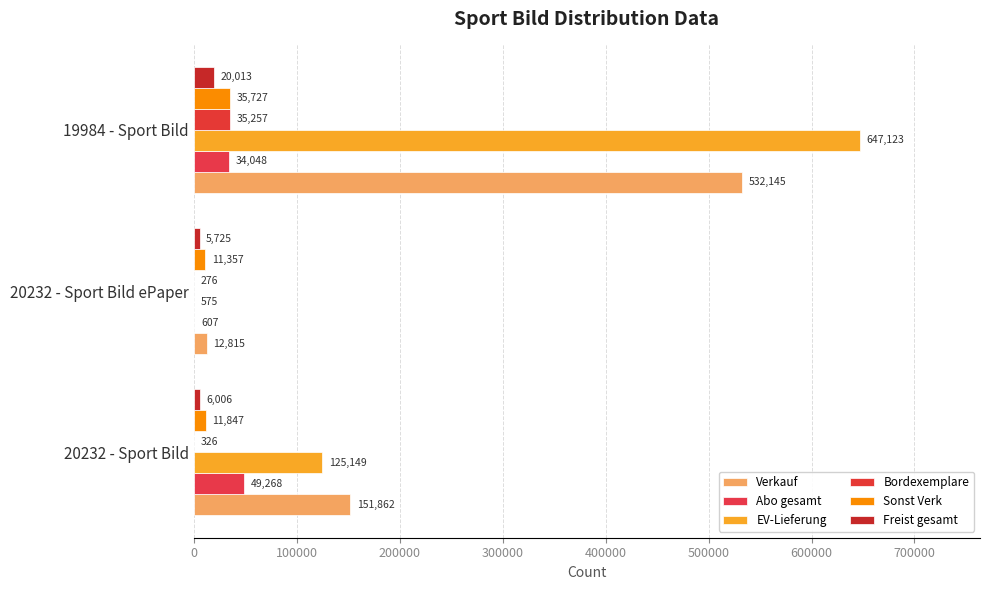

Which category has the highest value across all series?

19984 - Sport Bild